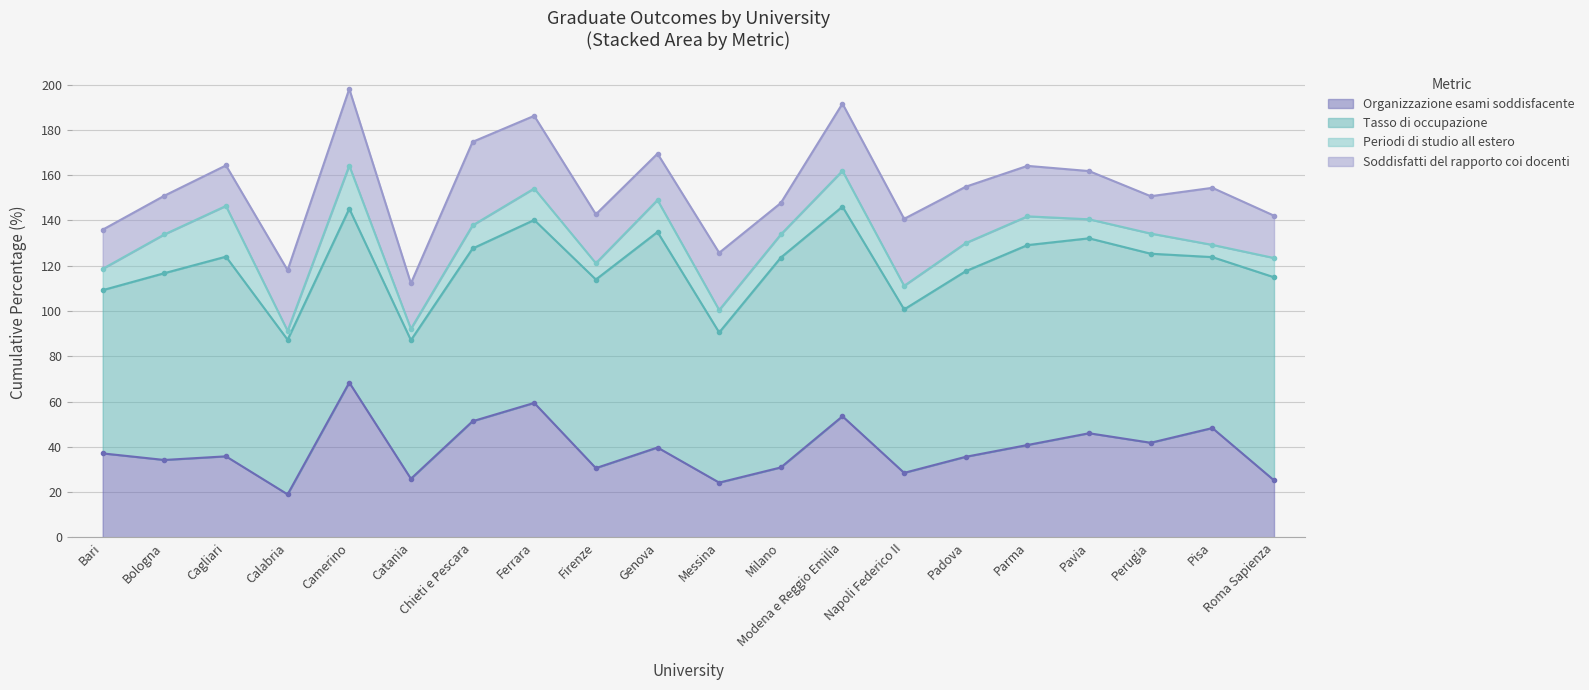

What is the value of the Tasso di occupazione point at the 1st from the left?

72.1